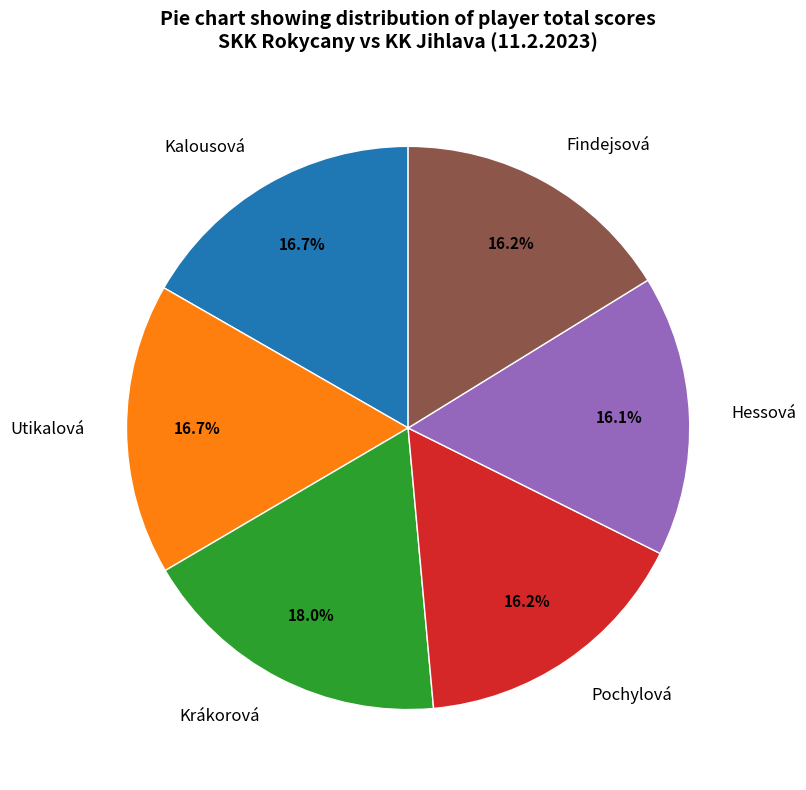

What percentage do Krákorová and Findejsová together represent?

34.2%